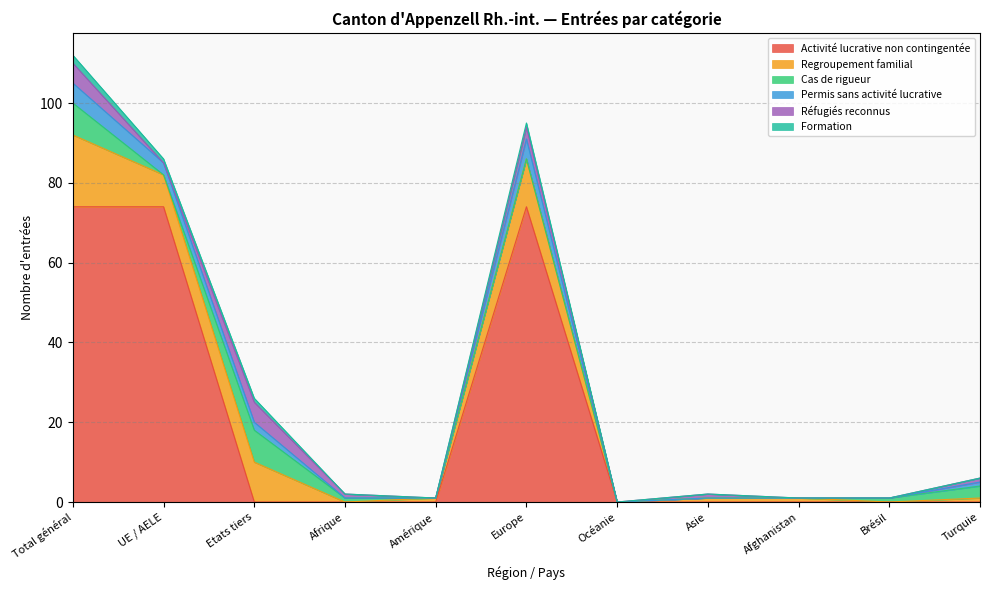

What is the label of the 6th point from the right?

Europe